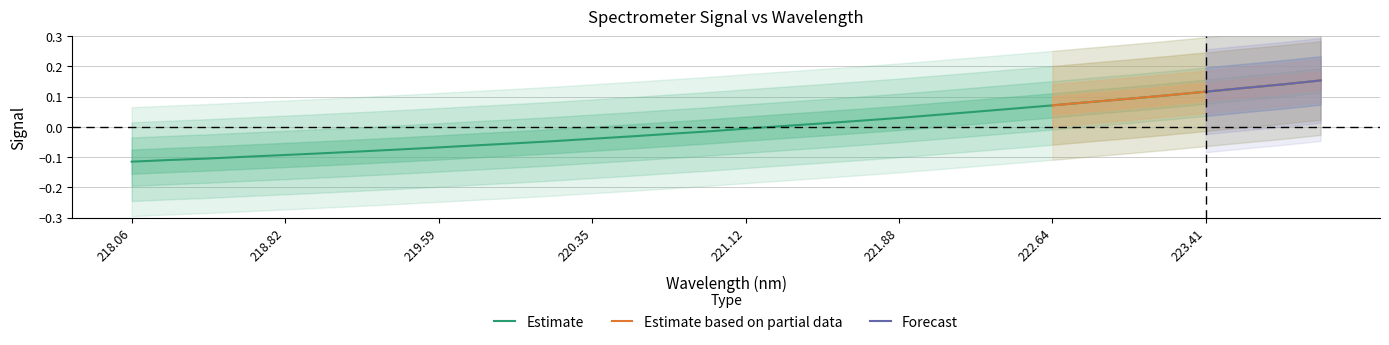

What is the difference between the maximum and minimum values?

0.3